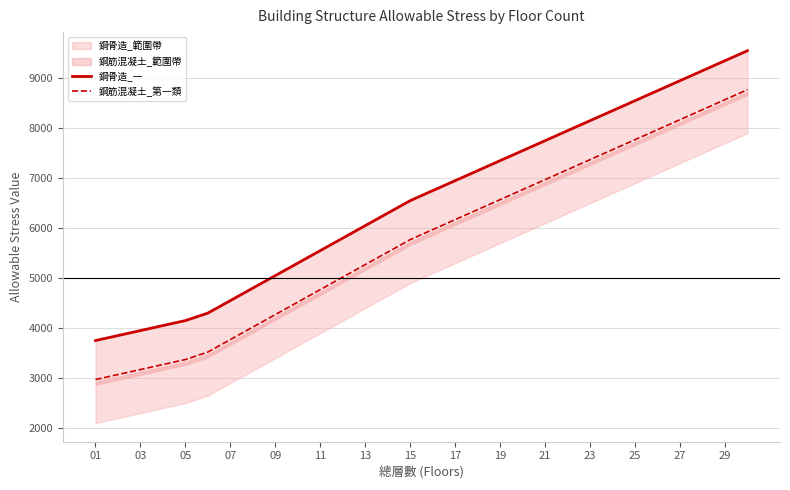

The value of 鋼筋混凝土_第一類 at 19 is 6560. True or false?

True